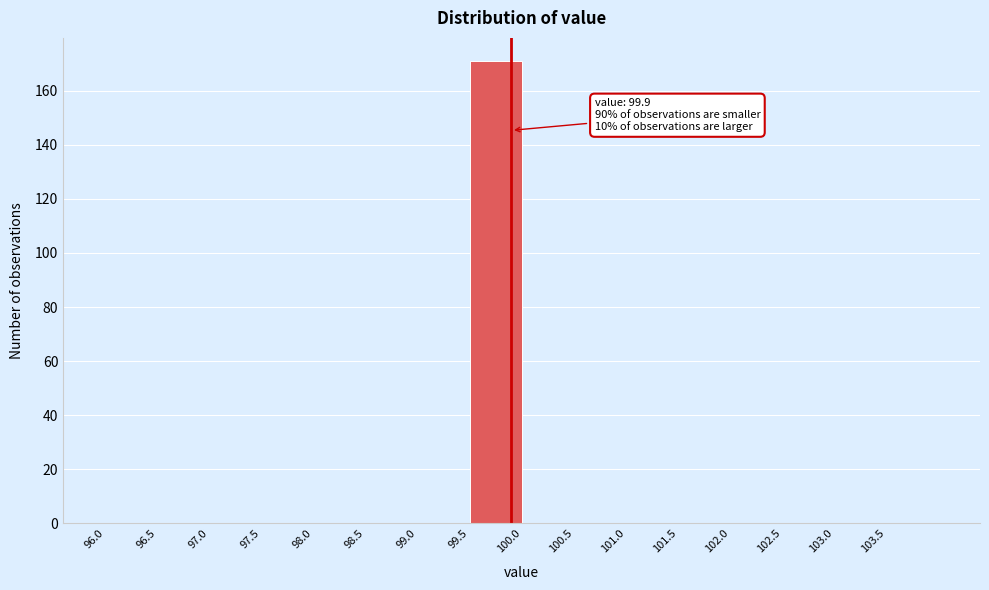

Over which range of the x-axis is the bar tallest?

99.5 to 100.0